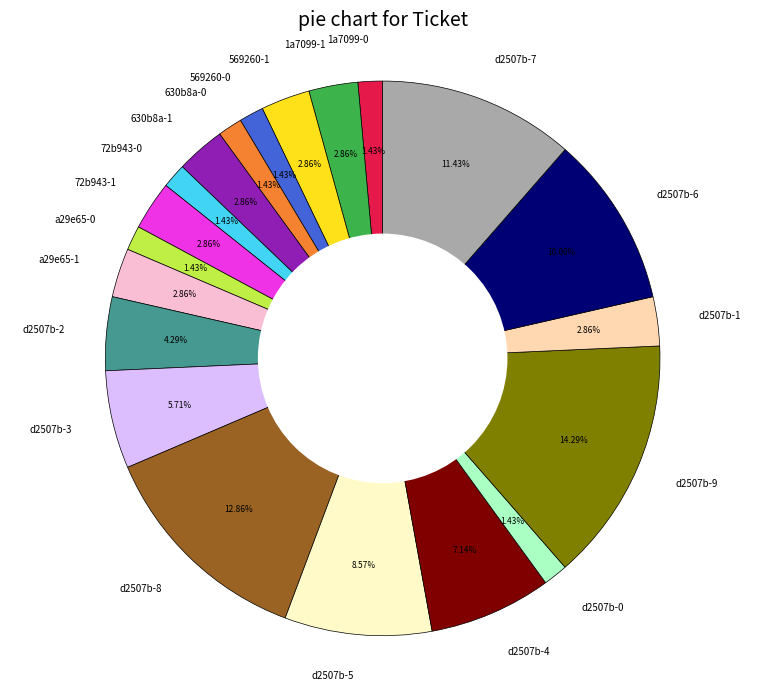

Between d2507b-1 and d2507b-9, which is larger?

d2507b-9